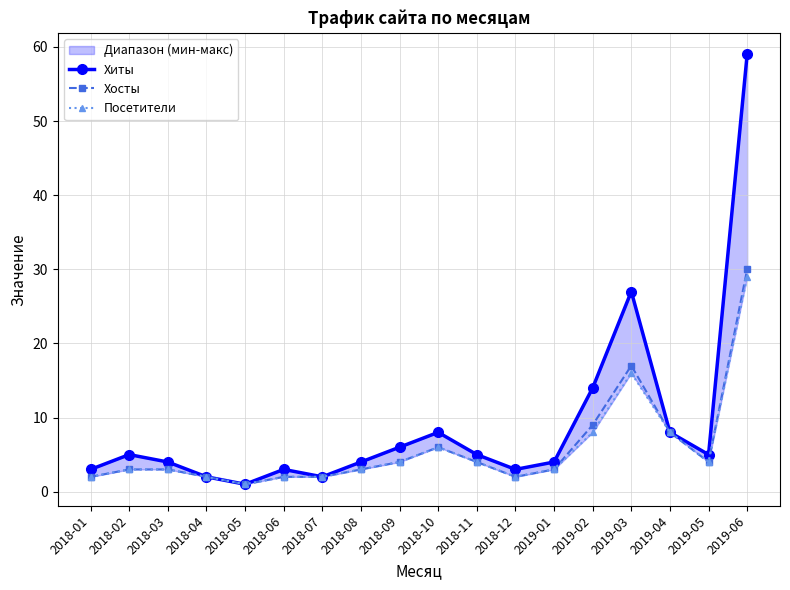

At which category does Посетители reach its first local valley?

2018-05